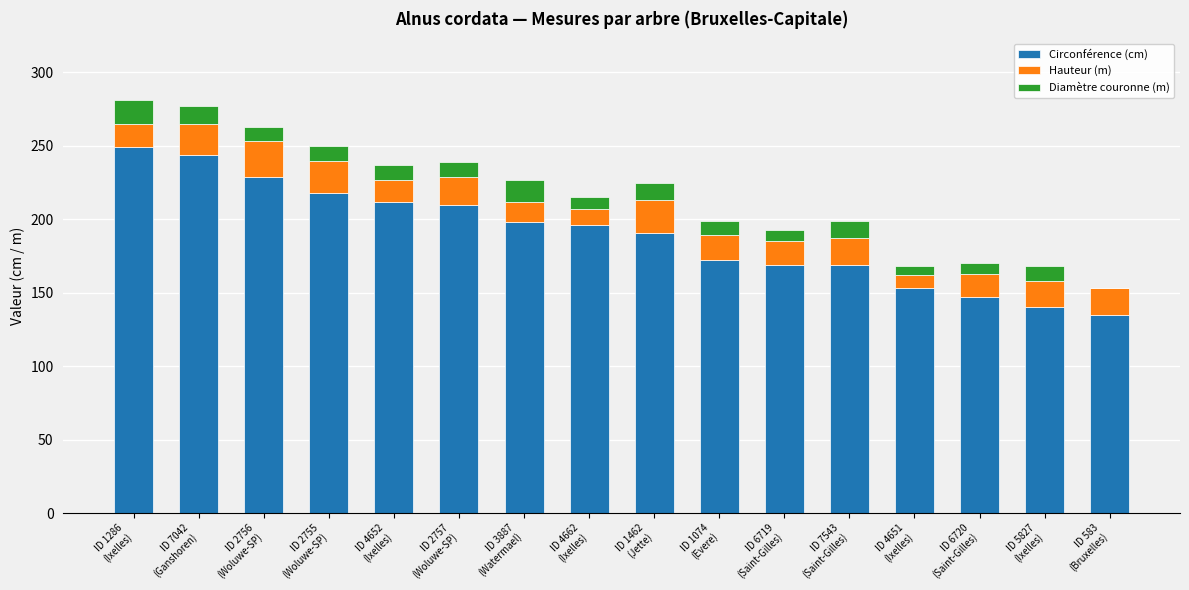

What is the highest value of the Circonférence (cm) series?

249